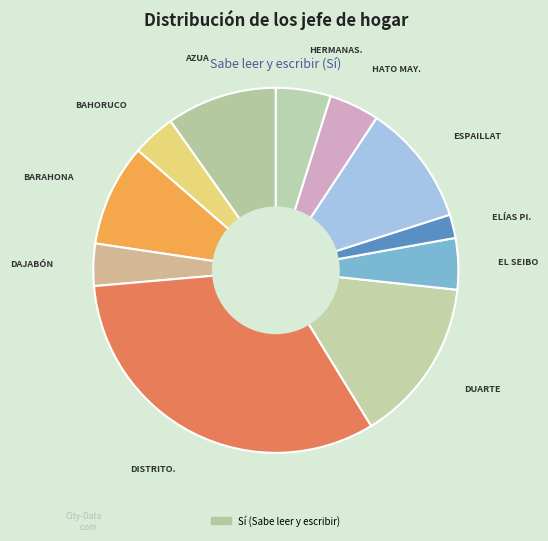

How many segments does this pie chart have?

11